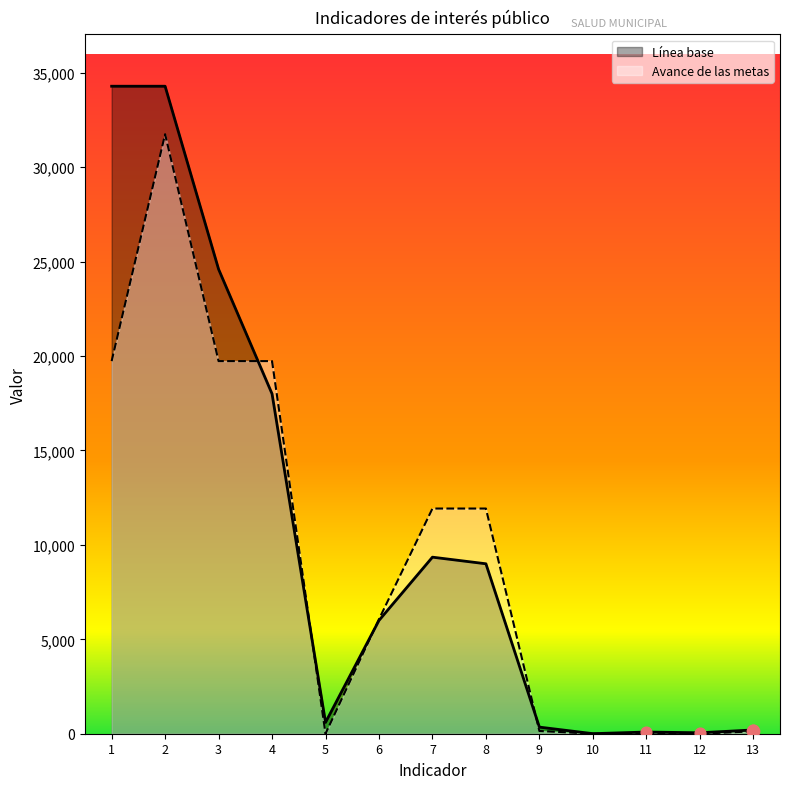

What are all the series names shown in the legend?

Línea base, Avance de las metas